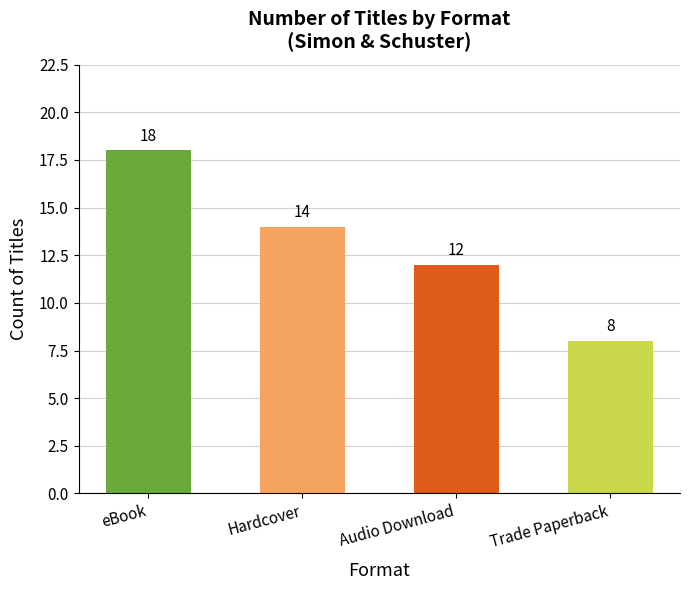

Count the values in the range 12 to 18.

3